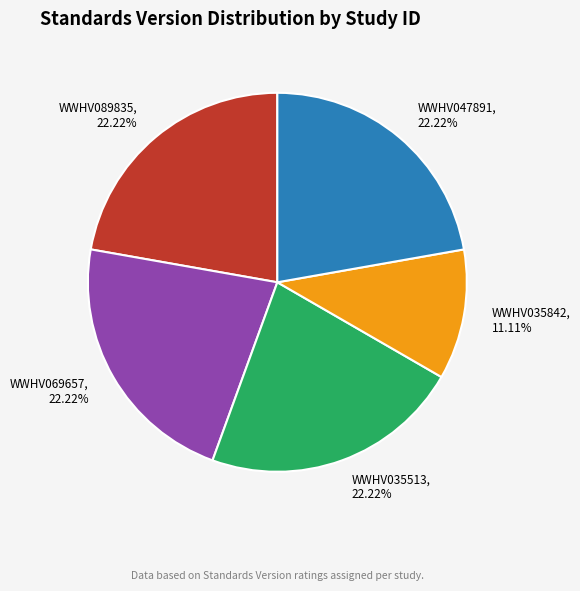

Approximately how many times larger is the value at WWHV069657 compared to WWHV047891?

1.0